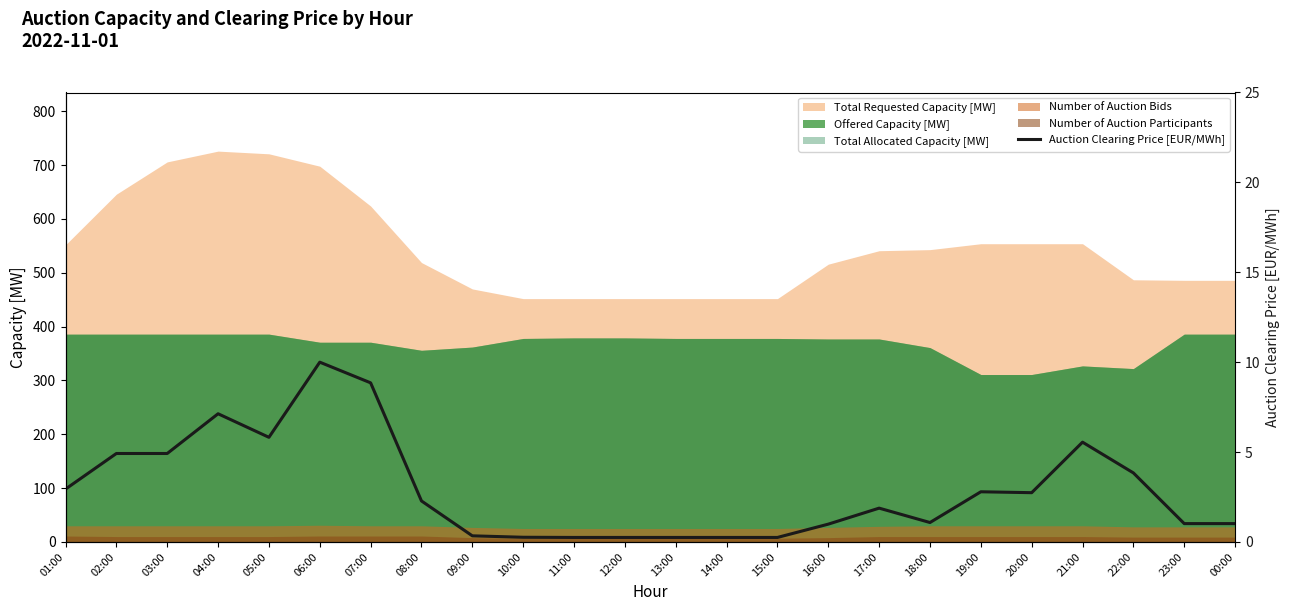

The value at 18:00 is 1.1. True or false?

True